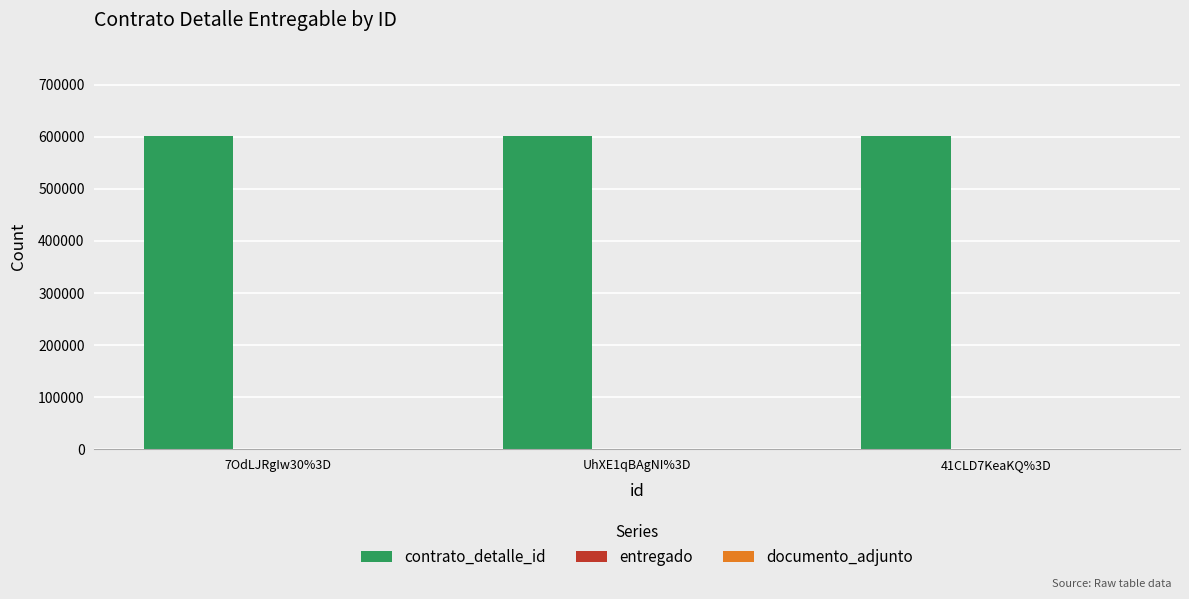

What value does the contrato_detalle_id series have at UhXE1qBAgNI%3D?

600613